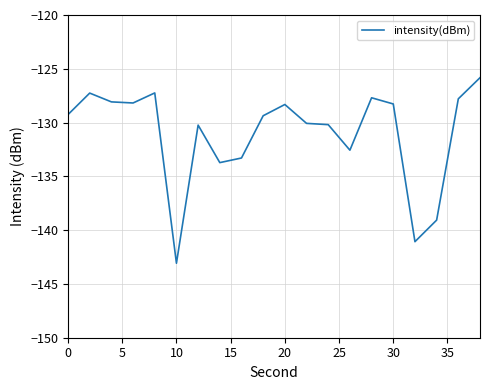

What is the smallest value displayed?

-143.1